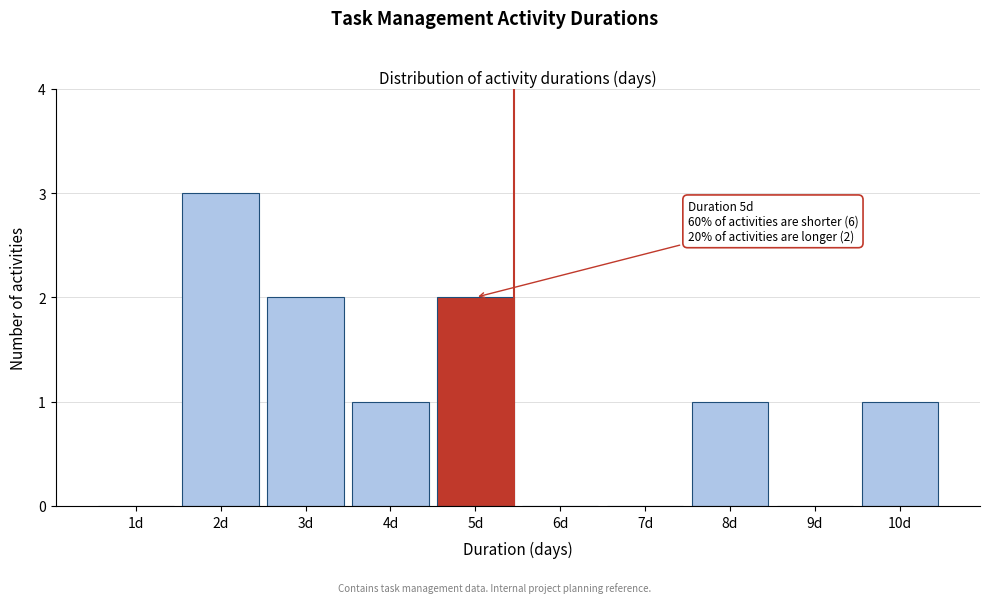

Reading right to left, list all the values displayed in this chart.

10d=1	9d=0	8d=1	7d=0	6d=0	5d=2	4d=1	3d=2	2d=3	1d=0